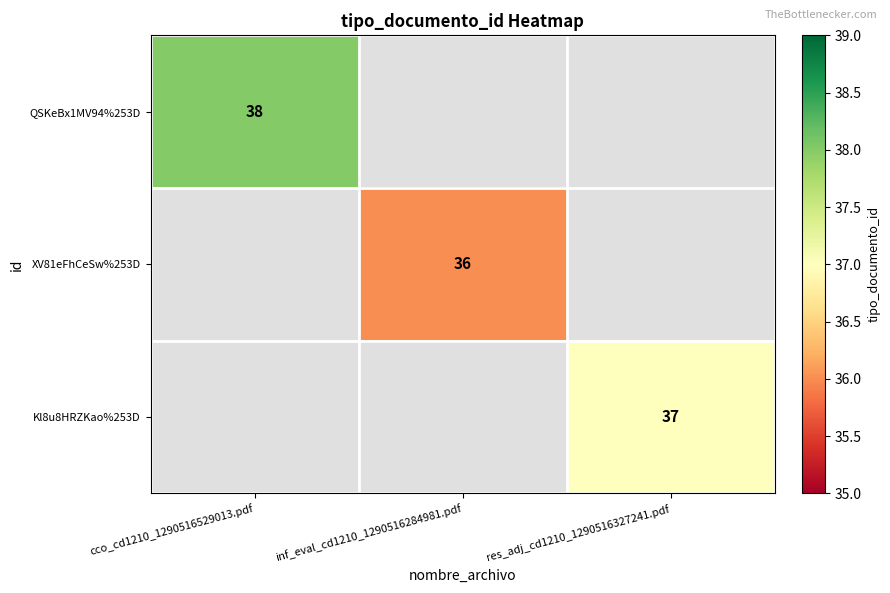

True or false: QSKeBx1MV94%253D has a value of 10 at cco_cd1210_1290516529013.pdf.

False